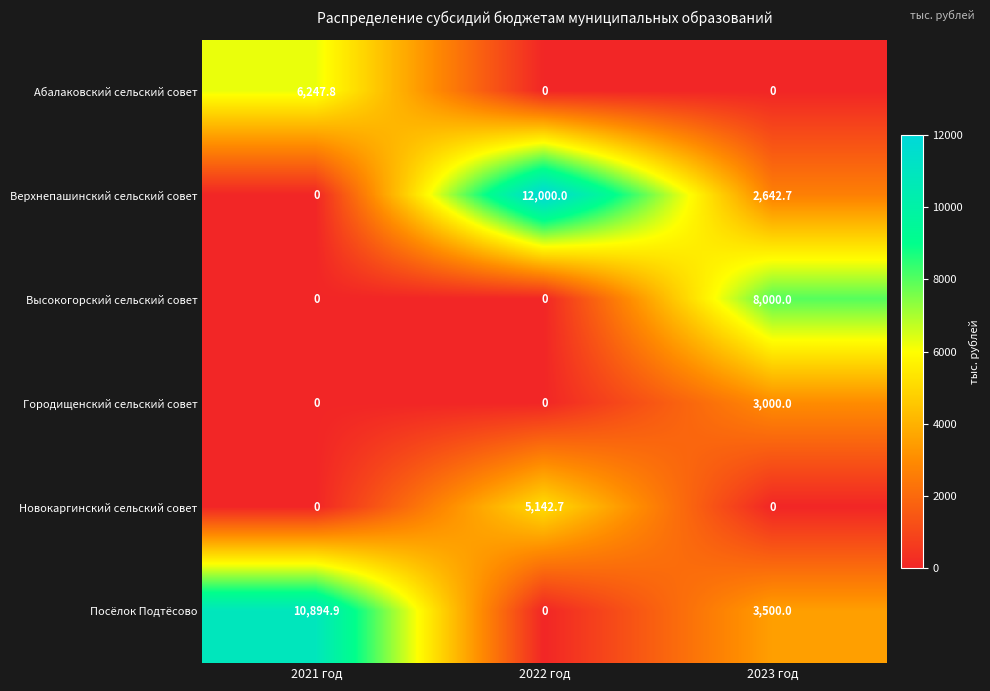

Reading left to right, list all the values displayed in this chart.

Абалаковский сельский совет: 2021 год=6247.8	2022 год=0.0	2023 год=0.0
Верхнепашинский сельский совет: 2021 год=0.0	2022 год=12000.0	2023 год=2642.7
Высокогорский сельский совет: 2021 год=0.0	2022 год=0.0	2023 год=8000.0
Городищенский сельский совет: 2021 год=0.0	2022 год=0.0	2023 год=3000.0
Новокаргинский сельский совет: 2021 год=0.0	2022 год=5142.7	2023 год=0.0
Посёлок Подтёсово: 2021 год=10894.9	2022 год=0.0	2023 год=3500.0